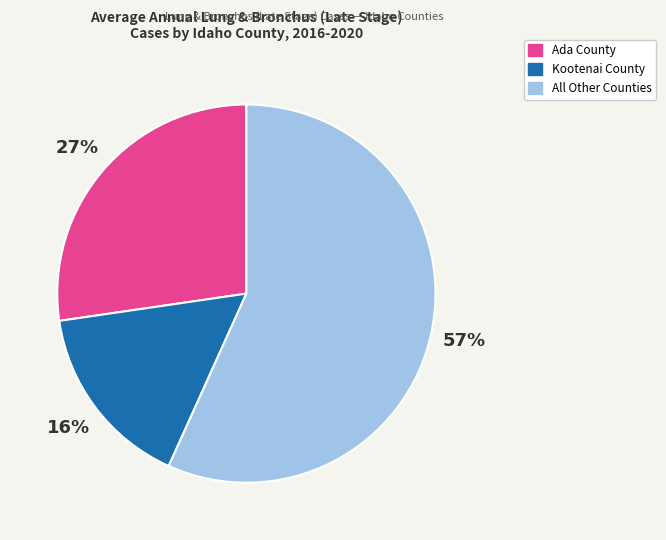

To the nearest percent, what is the average slice percentage?

33%